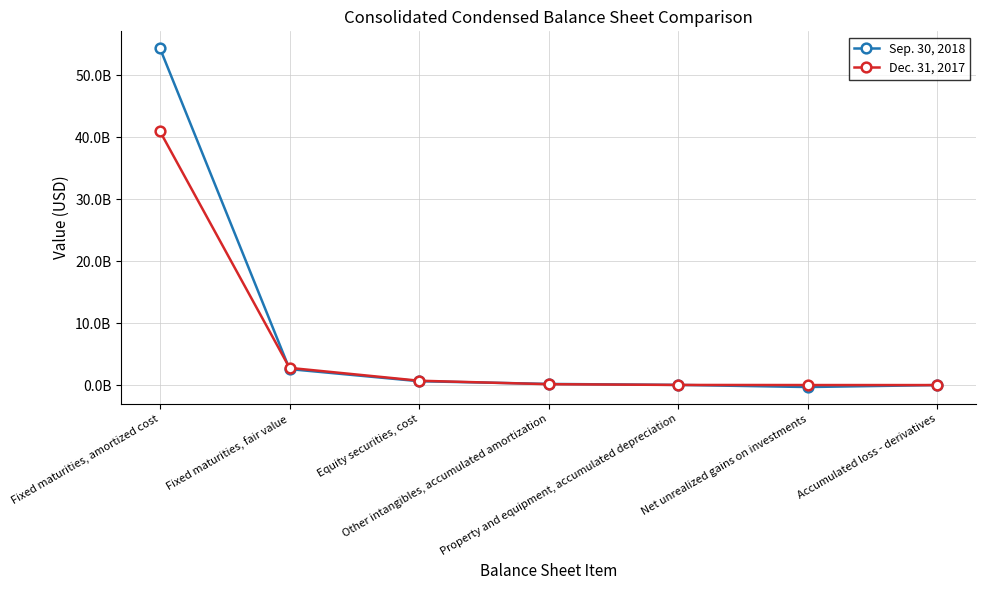

What is the sum of the Dec. 31, 2017 values at Equity securities, cost and Other intangibles, accumulated amortization?

842183000